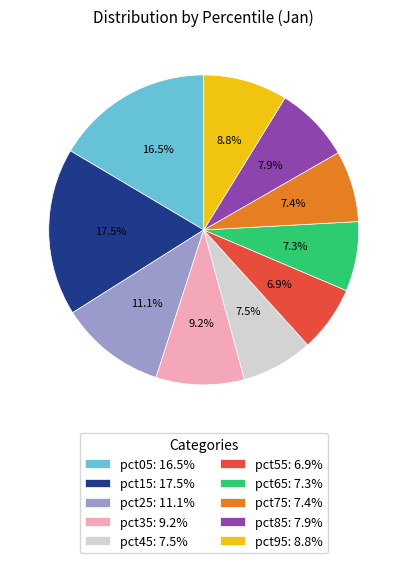

Is it true that pct25 is 21% of the pie?

False